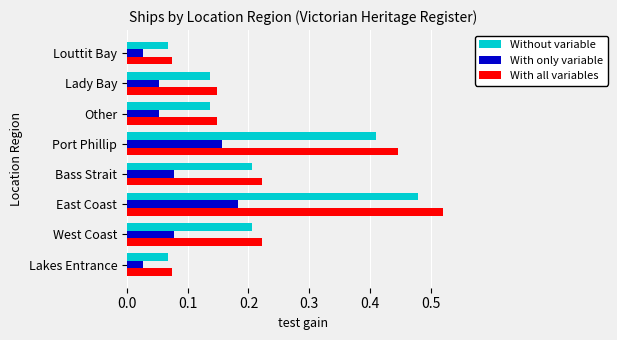

Is it true that With all variables equals 0.2 at Other?

False